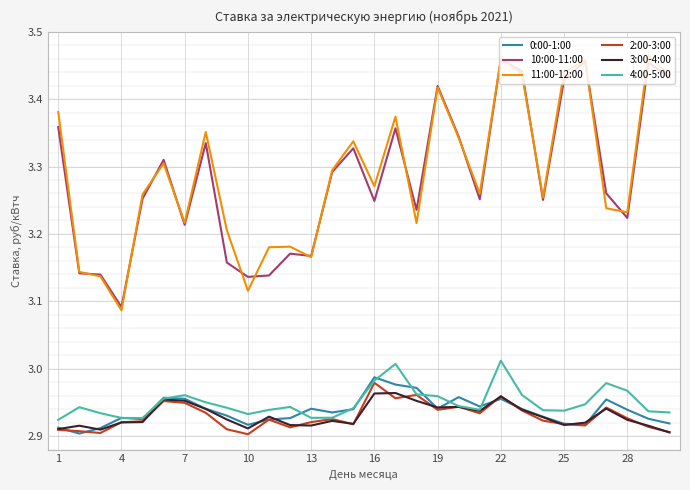

What is the sum of all 3:00-4:00 values?

87.9